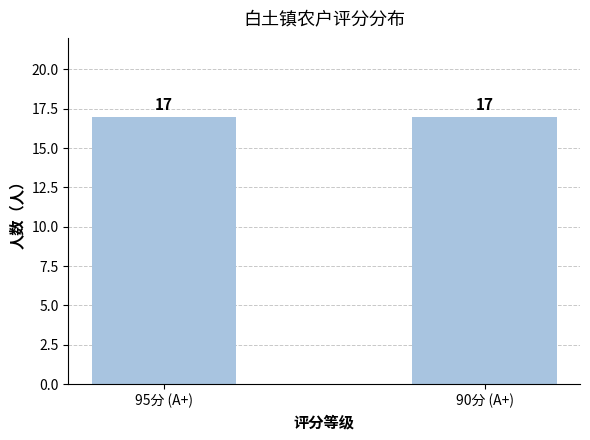

Between 95 (A+) and 90 (A+), which is larger?

90 (A+)